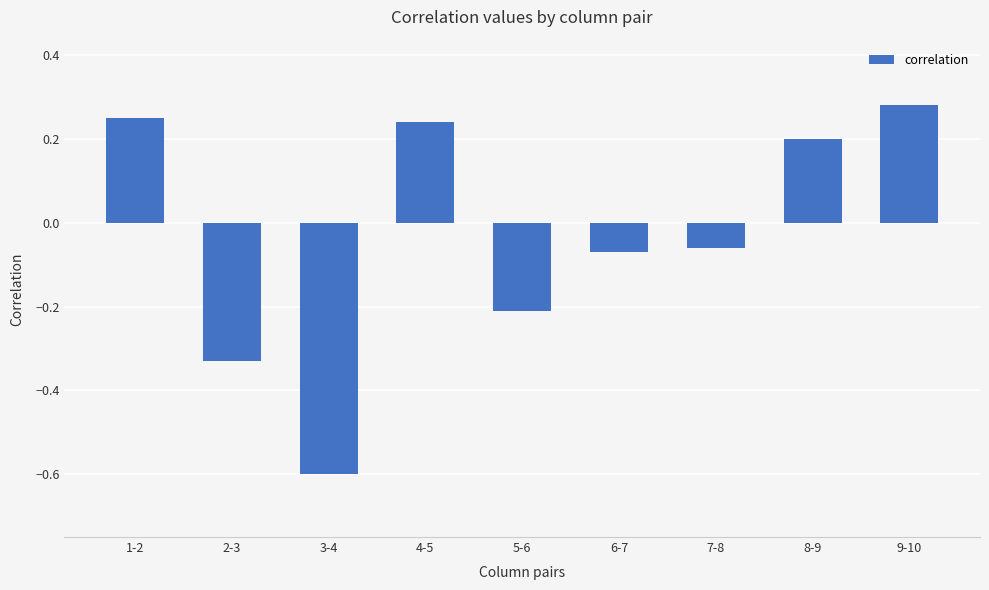

The value at 9-10 is 0.5. True or false?

False